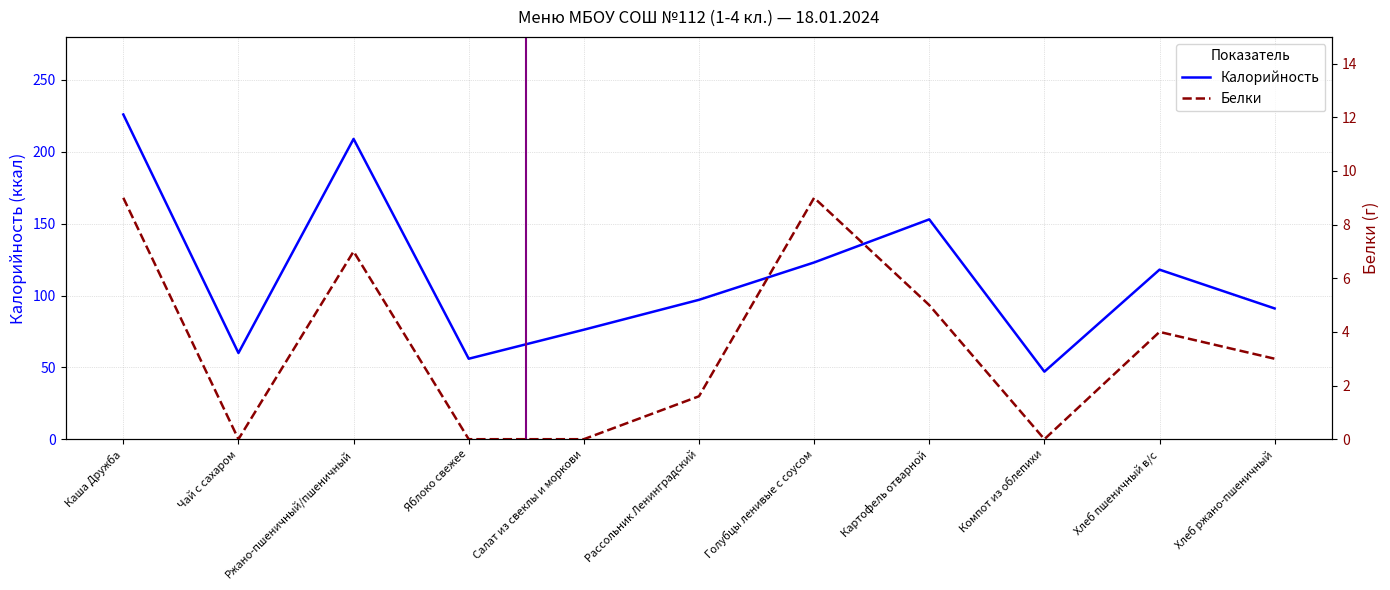

Which category has the highest value across all series?

Каша Дружба